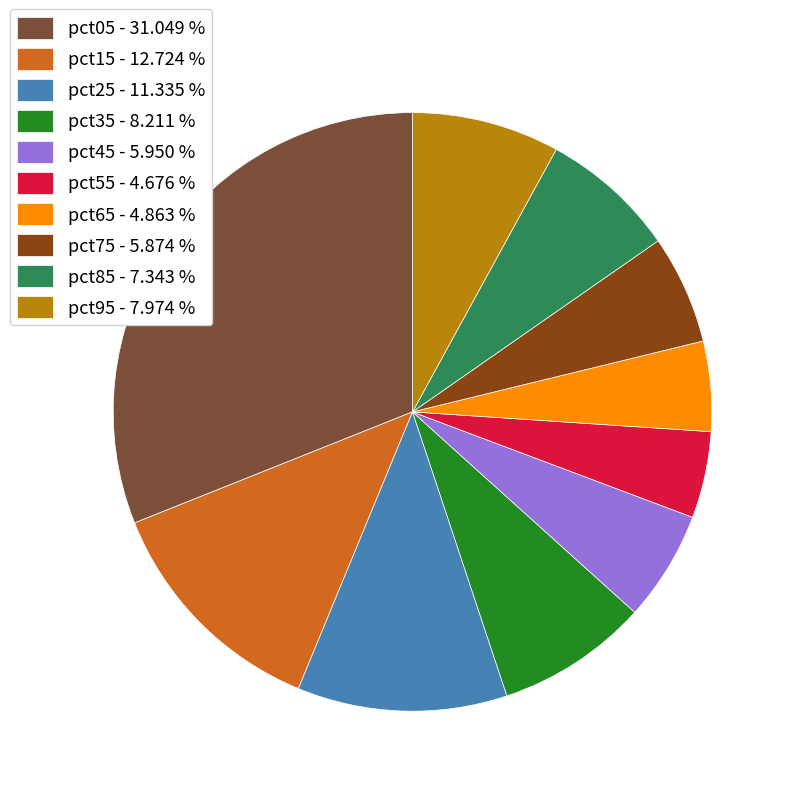

Does any single category account for the majority?

No